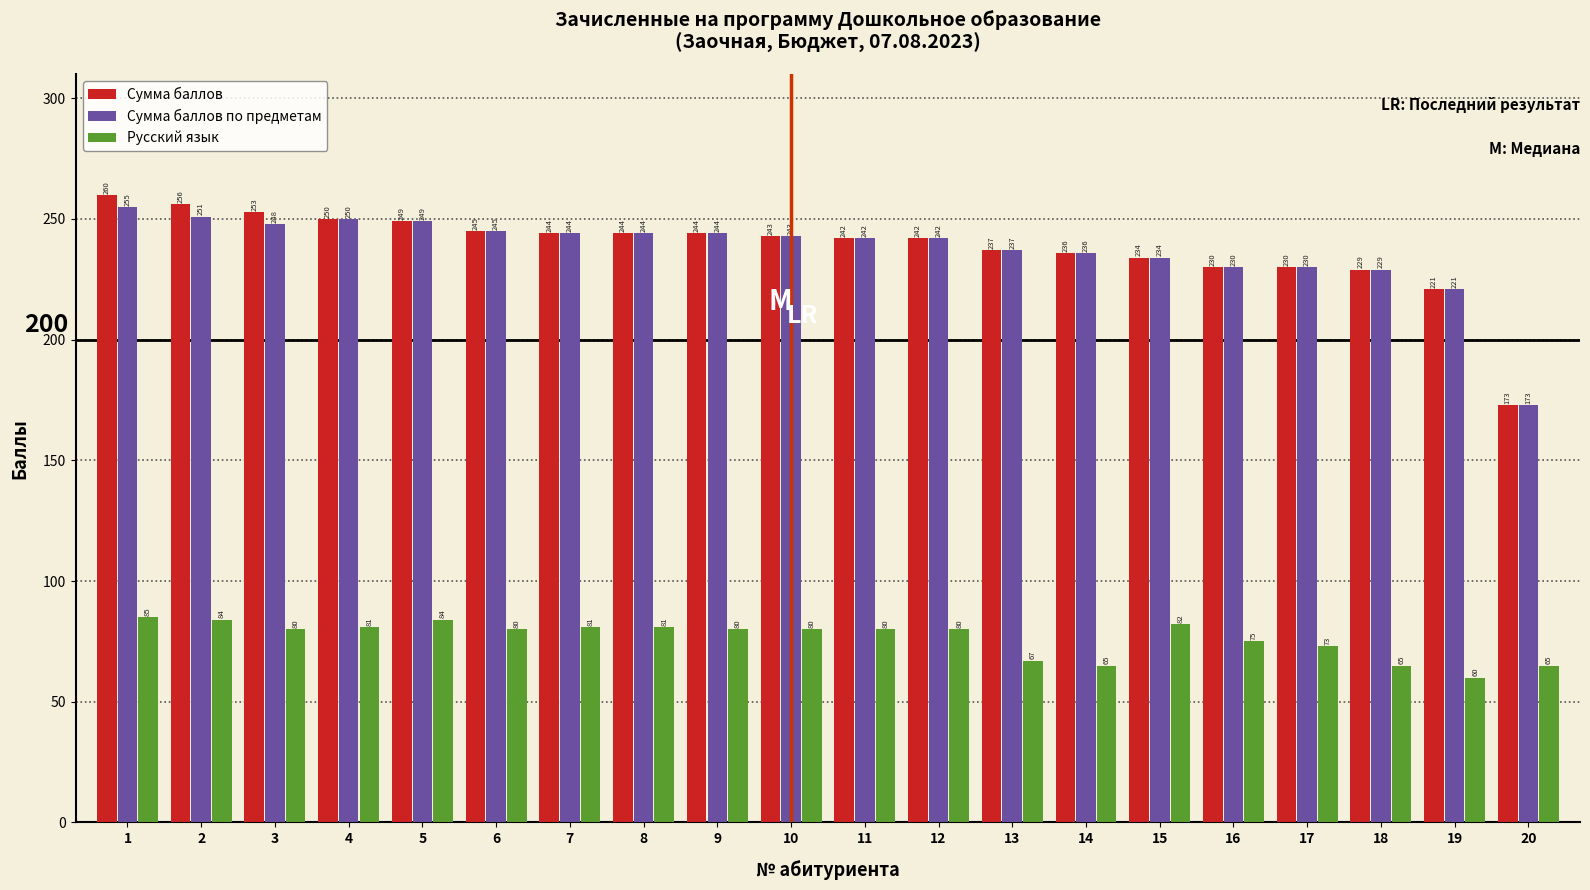

What is the total value across all series at 6?

570